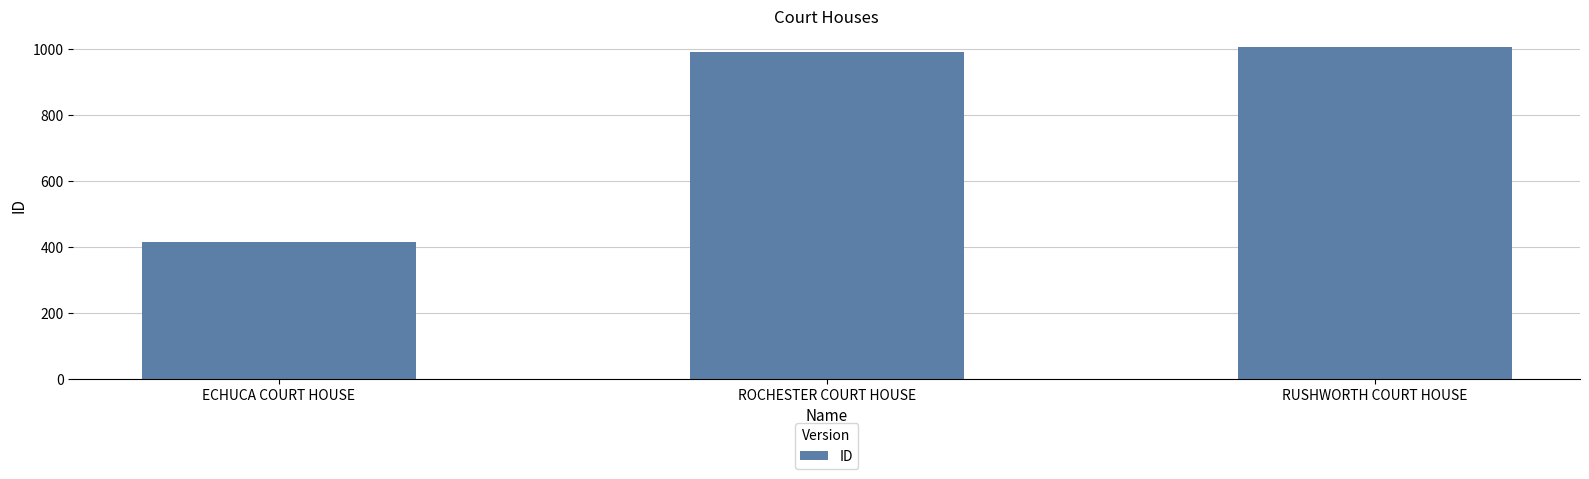

Count the number of categories in the chart.

3